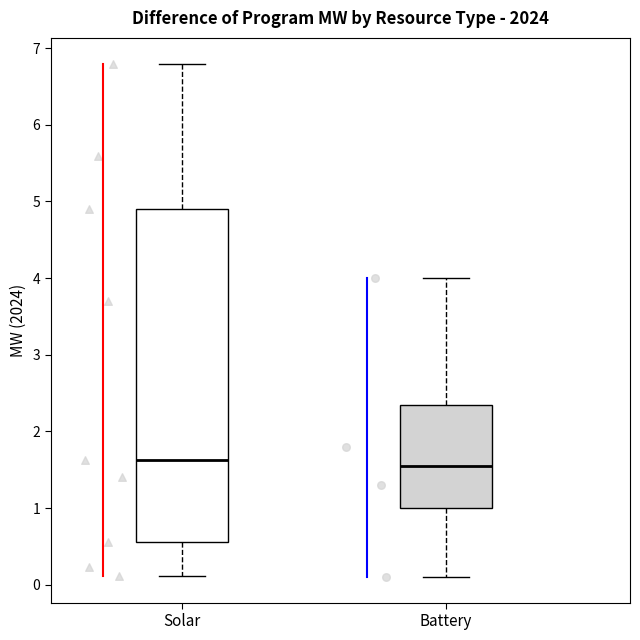

Comparing the boxes themselves (not the whiskers), which one is the tallest?

Solar